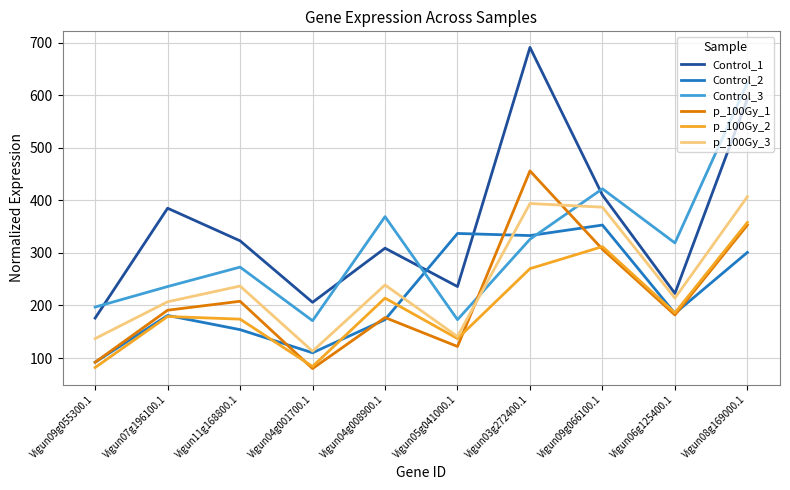

The Control_3 series shows 277 at Vigun04g001700.1. True or false?

False